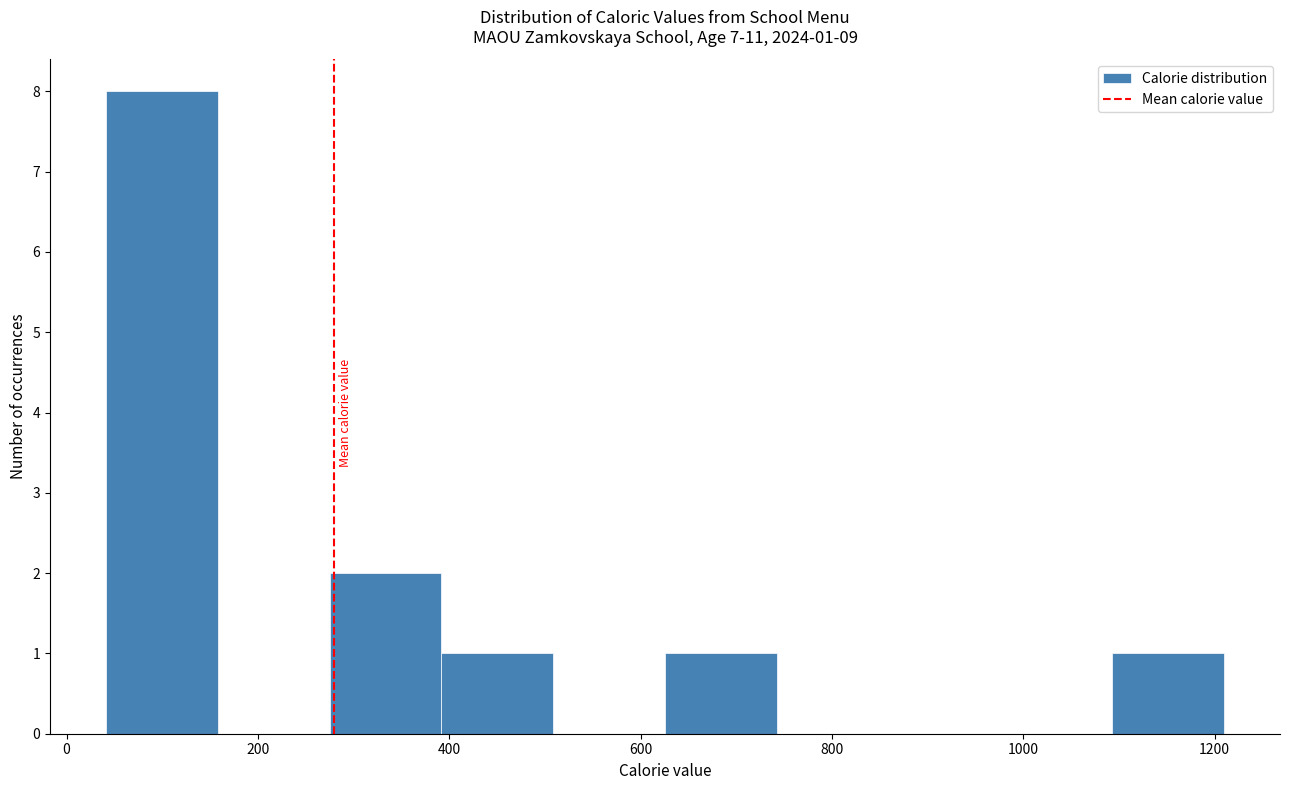

Which range on the x-axis has the tallest bar?

40 to 160